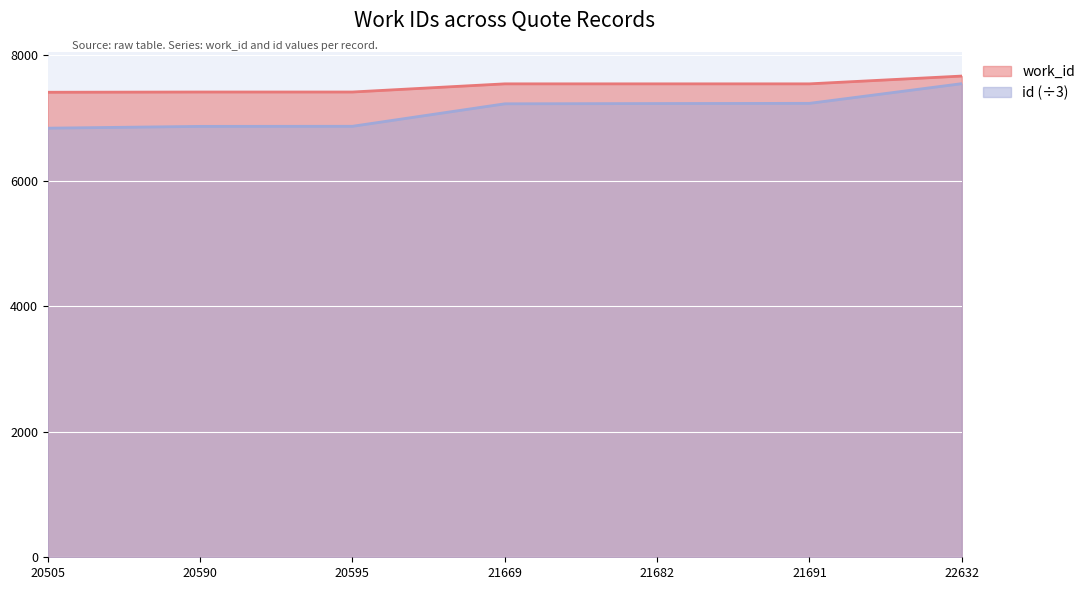

True or false: id and work_id cross at least once.

False